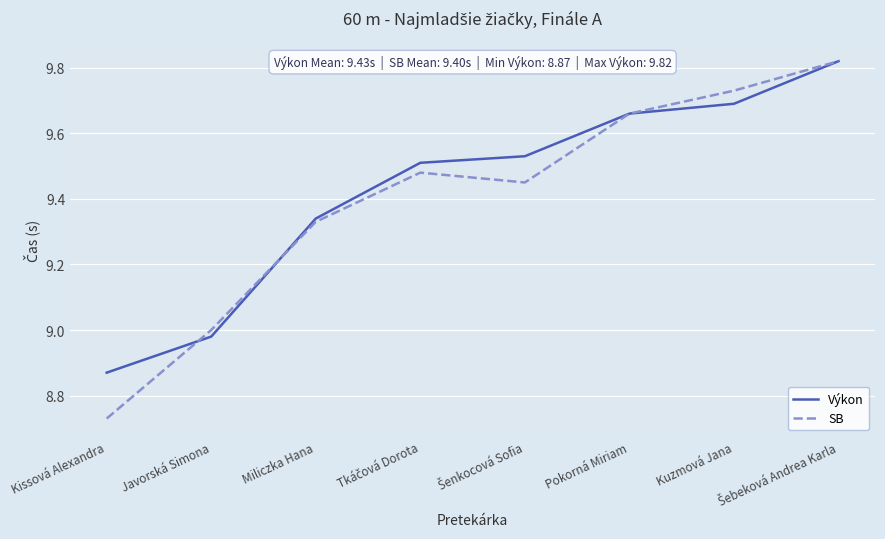

True or false: SB has a value of 9.7 at Pokorná Miriam.

True